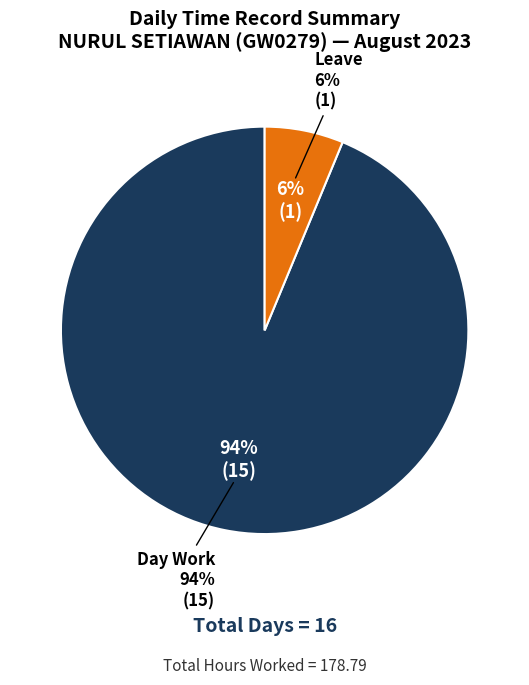

The Lates slice represents 0% of the pie. True or false?

True